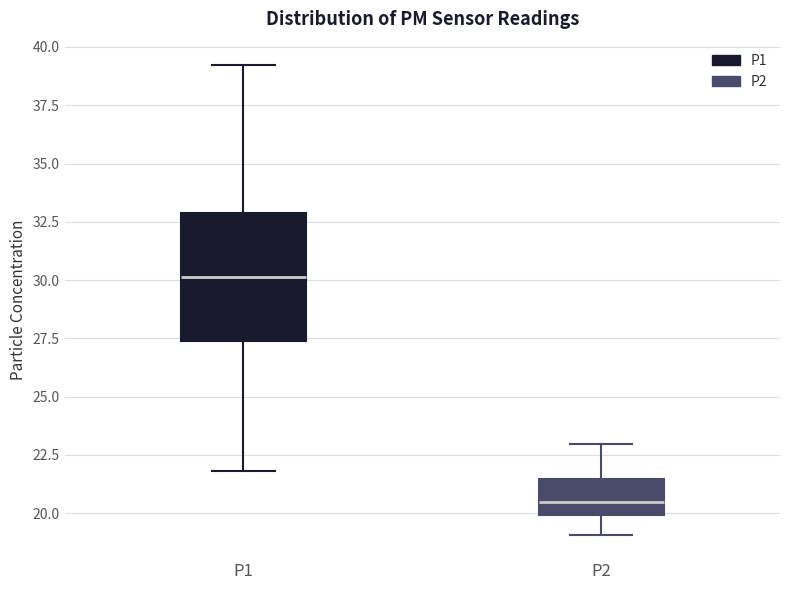

Reading left to right, transcribe this box plot: for each box, give where its median line is, the range the box spans, and where its two whiskers end, as read against the y-axis. The values are not printed on the chart, so give them approximately, as read against the axis.

P1: median 30.0, box 27.5 to 33.0, whiskers 22.0 to 39.0
P2: median 20.5, box 20.0 to 21.5, whiskers 19.0 to 23.0